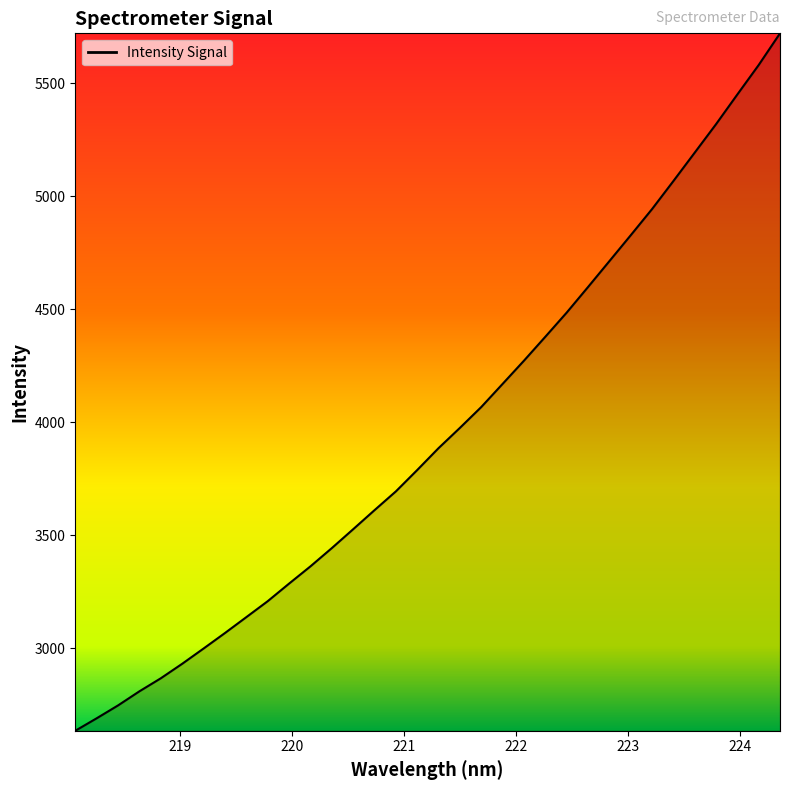

What is the difference between the maximum and minimum values?

3085.1